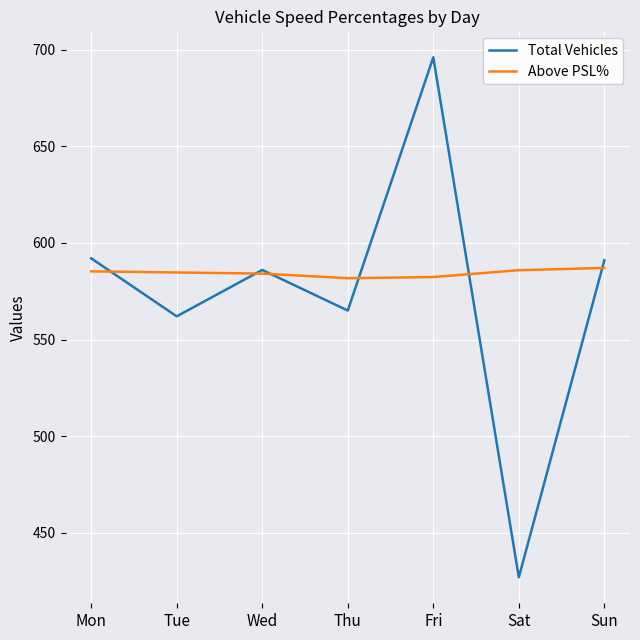

List the series in order of their peak value, highest first.

Total Vehicles, Above PSL%